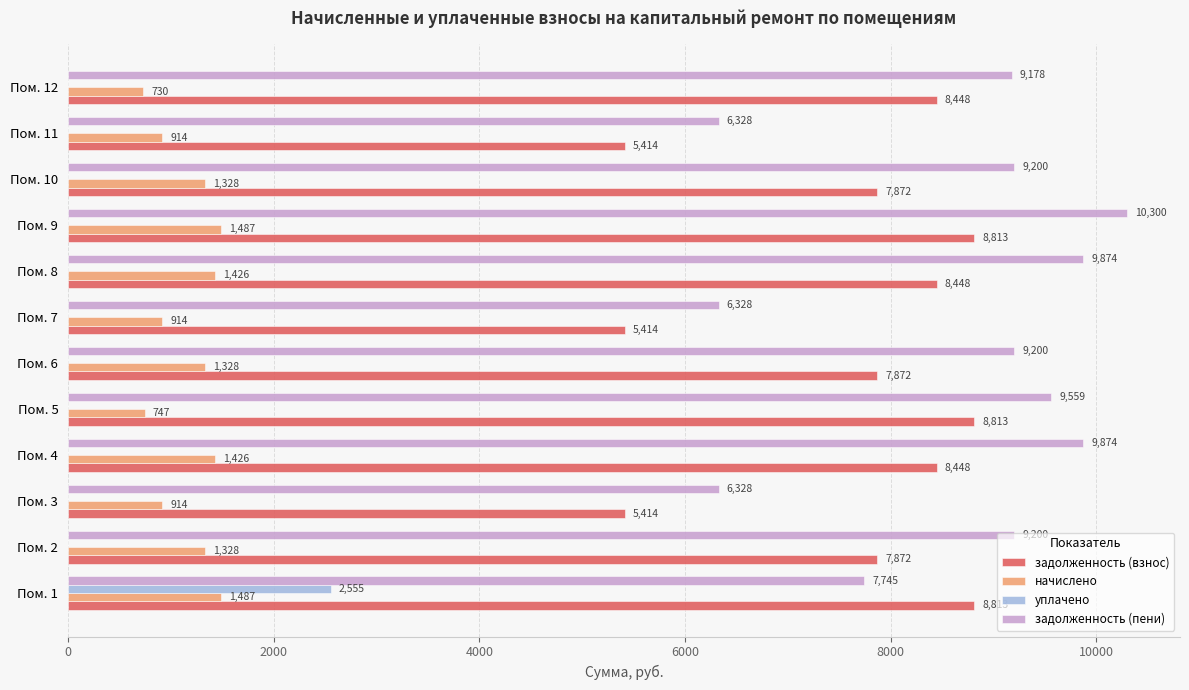

Is the value of задолженность (пени) at Пом. 8 greater than the value of задолженность (взнос) at Пом. 9?

Yes